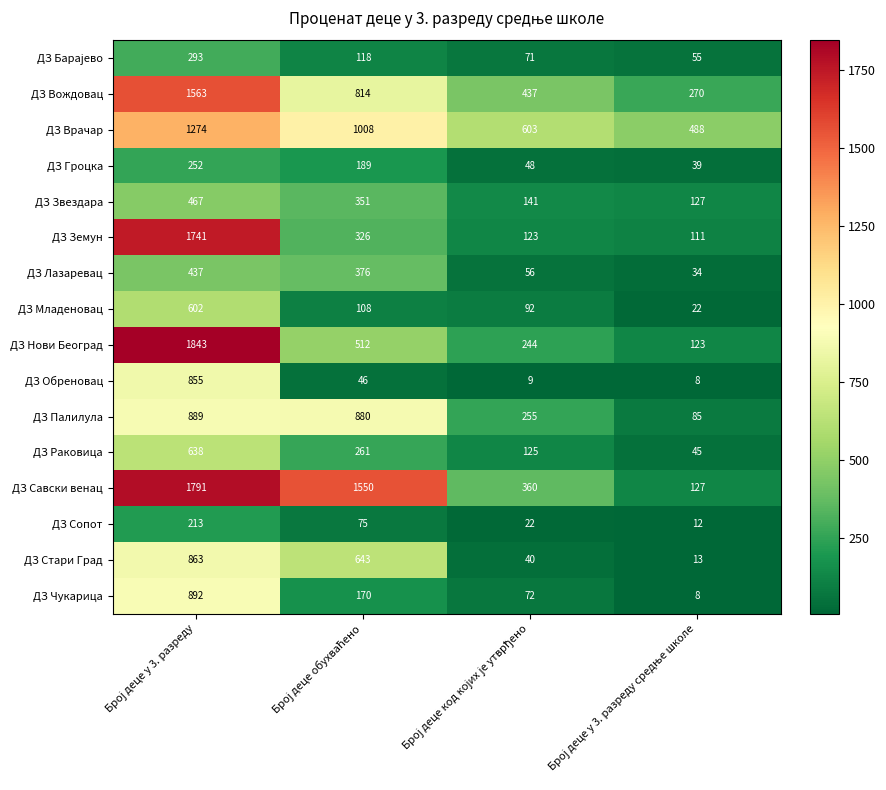

Which series has the largest range (max minus min)?

ДЗ Нови Београд